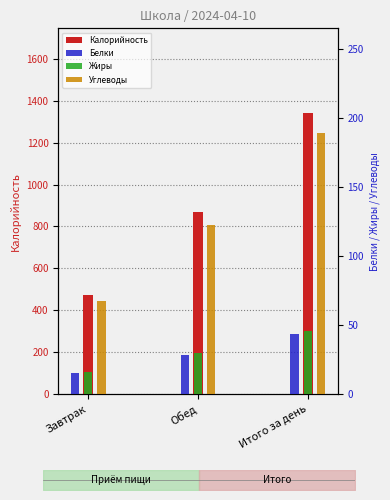

Is the value of Жиры at Итого за день greater than the value of Углеводы at Завтрак?

No